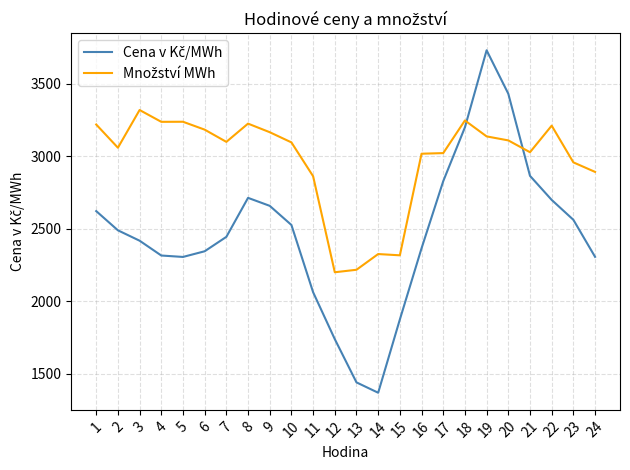

What is the spread (max minus min) of values at 18?

47.3